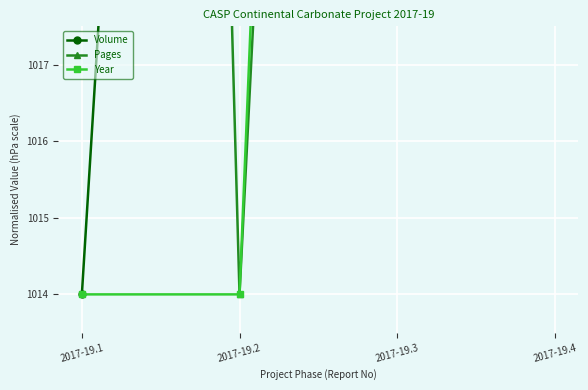

Which series ends up on top after the final intersection of Pages and Volume?

Volume